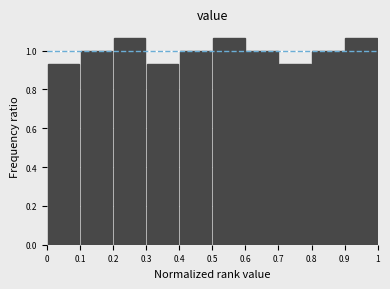

Reading left to right, list every bar in this chart as the range it spans on the x-axis followed by its height. The values are not printed on the chart, so give them approximately, as read against the axis.

0 to 0.1: 0.94
0.1 to 0.2: 1.00
0.2 to 0.3: 1.06
0.3 to 0.4: 0.94
0.4 to 0.5: 1.00
0.5 to 0.6: 1.06
0.6 to 0.7: 1.00
0.7 to 0.8: 0.94
0.8 to 0.9: 1.00
0.9 to 1: 1.06